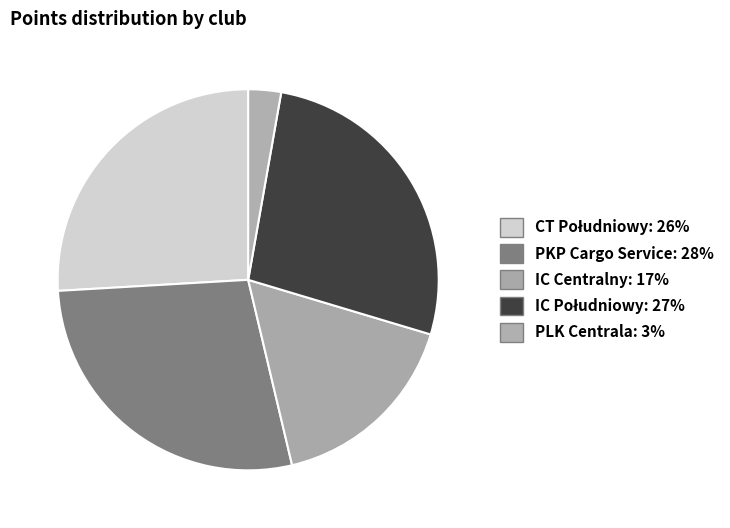

How many segments does this pie chart have?

5